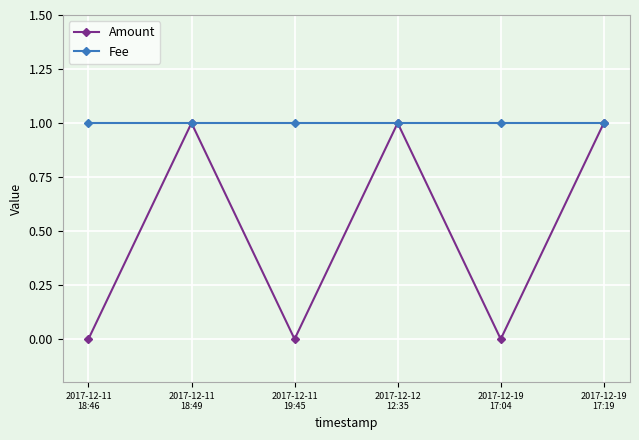

Which series has the largest total across all categories?

Fee